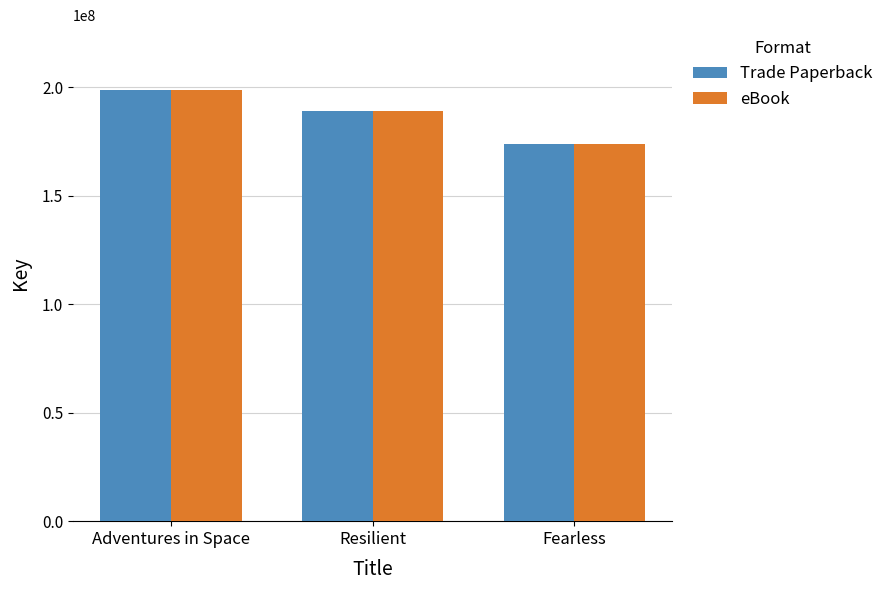

Rank the categories by eBook value from lowest to highest.

Fearless, Resilient, Adventures in Space